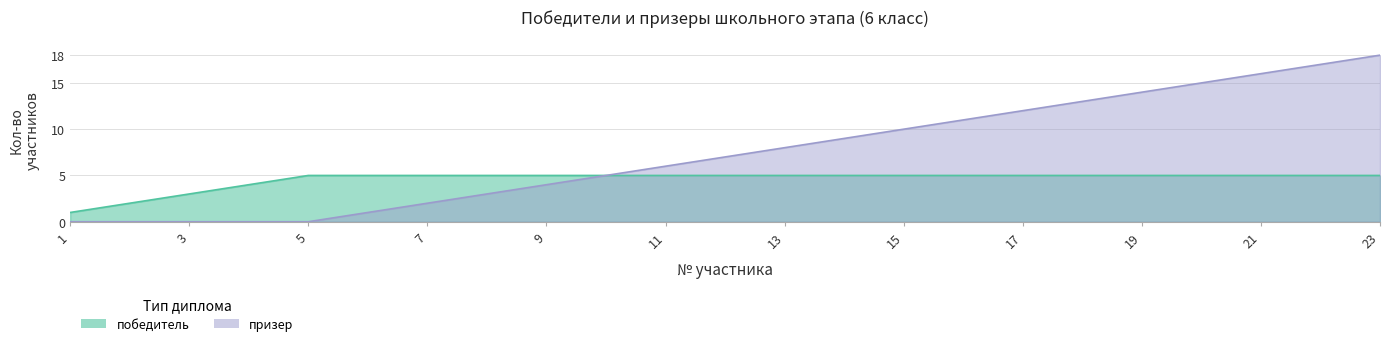

Rank the categories by value from highest to lowest.

23, 22, 21, 20, 19, 18, 17, 16, 15, 14, 13, 12, 11, 10, 9, 8, 7, 6, 1, 2, 3, 4, 5